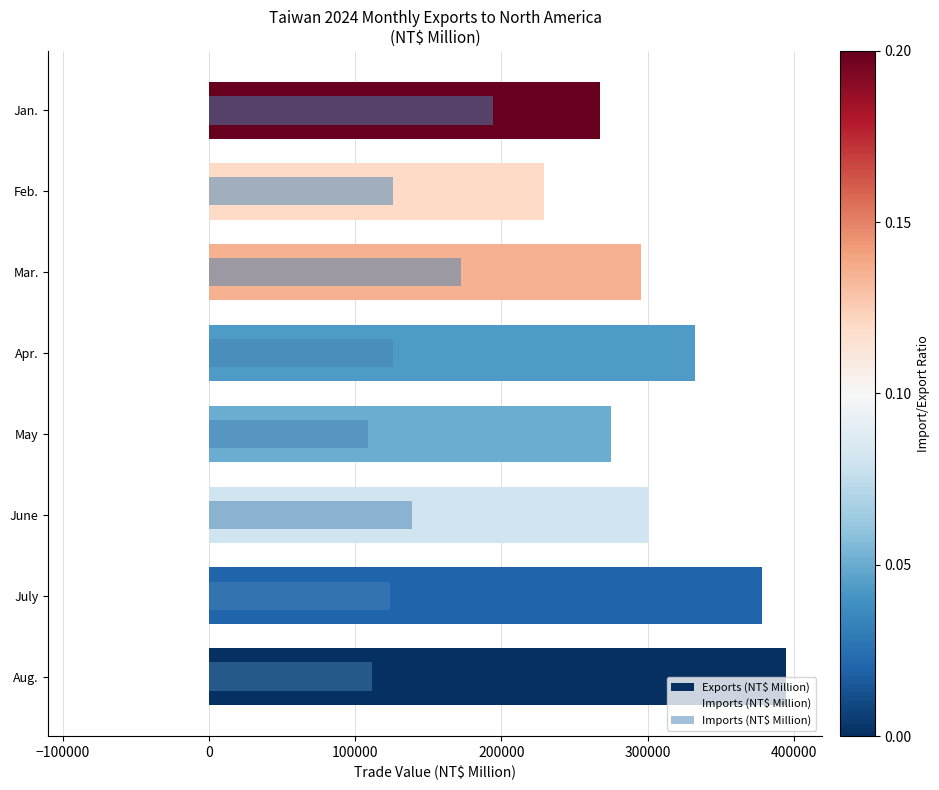

What is the minimum value for Imports (NT$ Million)?

108543